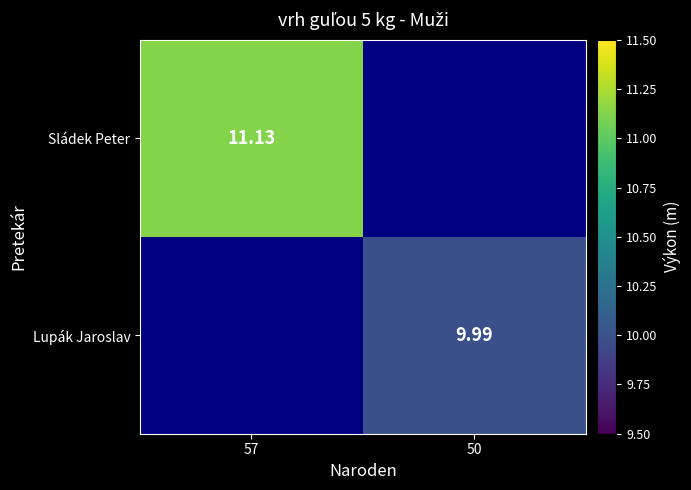

Is the value of Sládek Peter at 57 greater than the value of Lupák Jaroslav at 50?

Yes